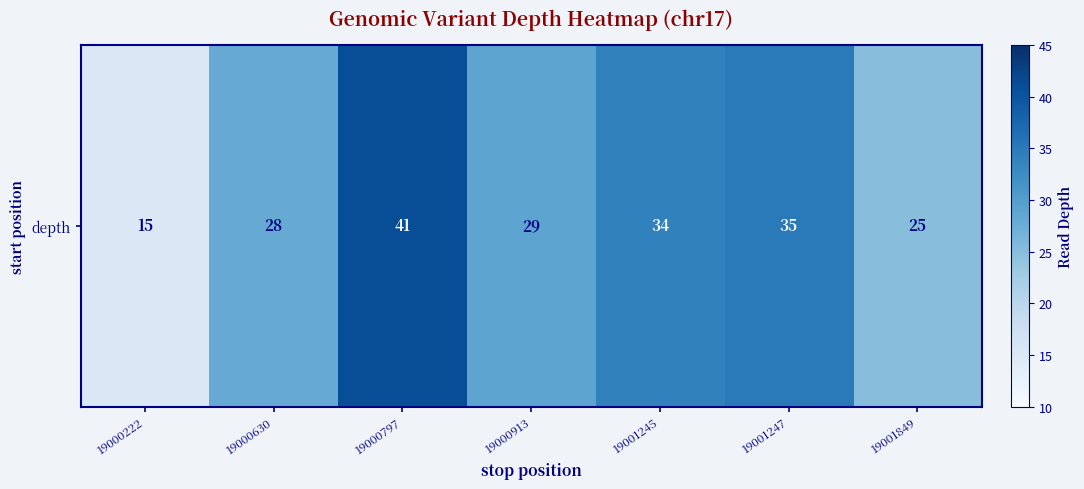

True or false: the data shows 35 at 19001247.

True